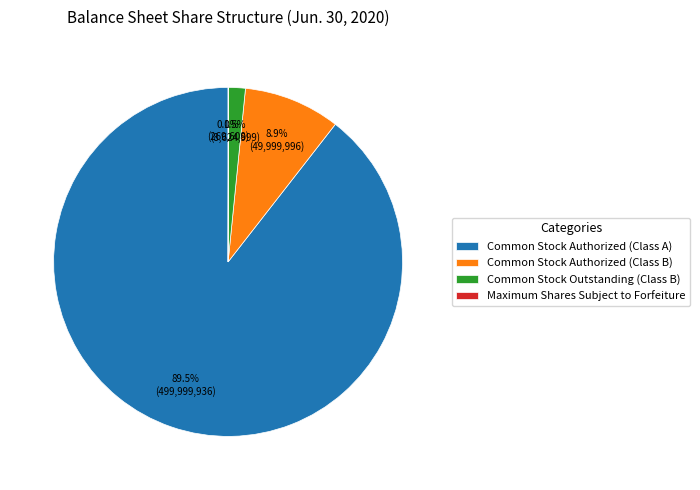

What is the largest slice in the pie chart?

Common Stock Authorized (Class A)